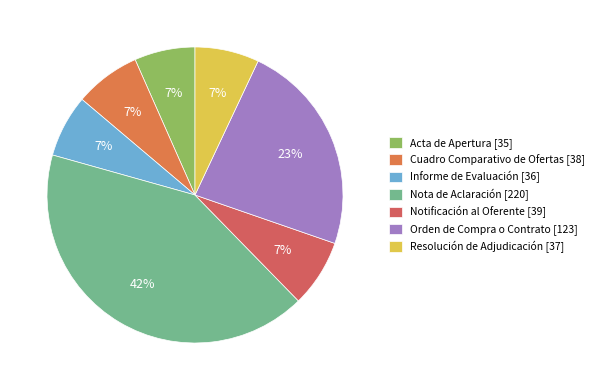

True or false: Resolución de Adjudicación accounts for 1% of the total.

False